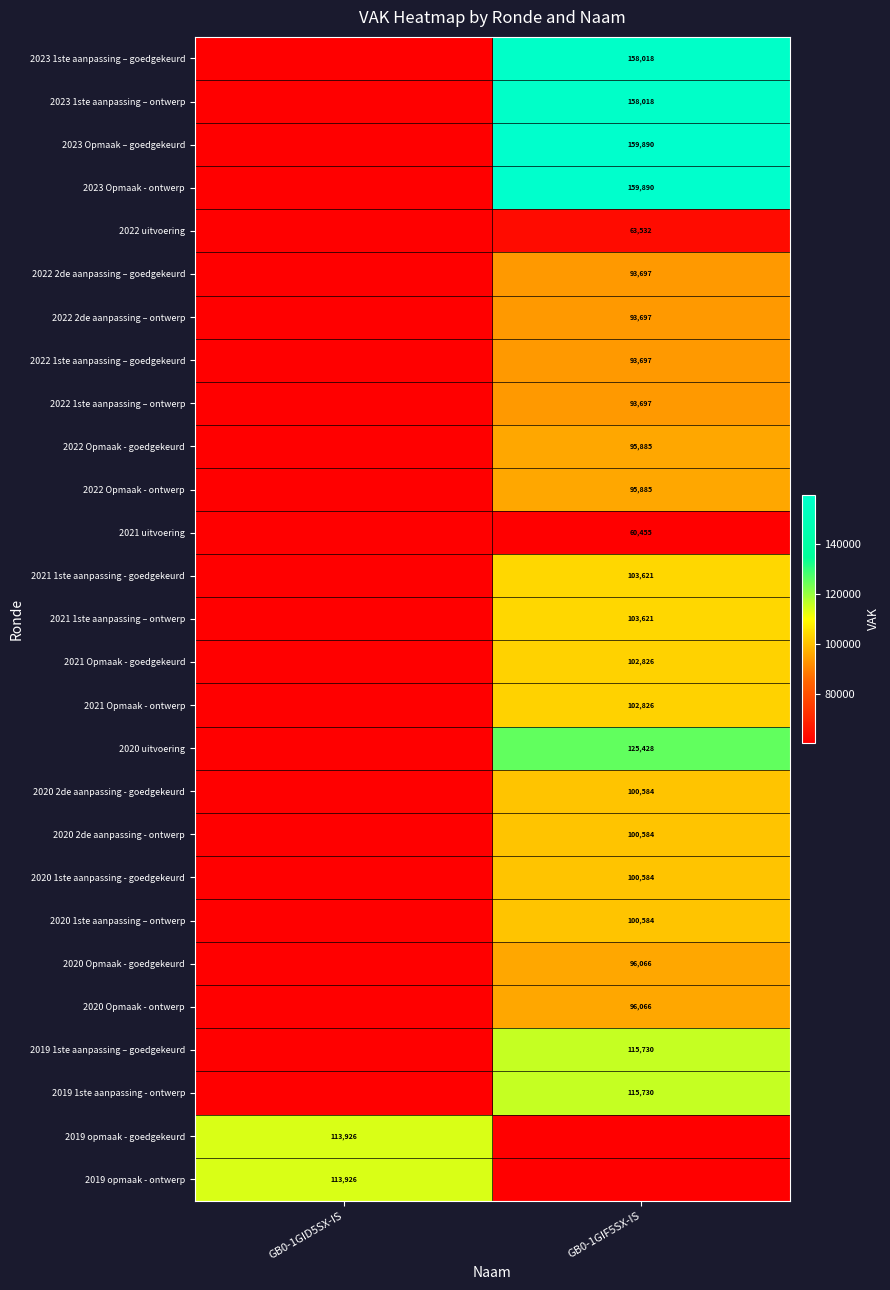

True or false: 2022 2de aanpassing – goedgekeurd has a value of 143784 at GB0-1GIF5SX-IS.

False